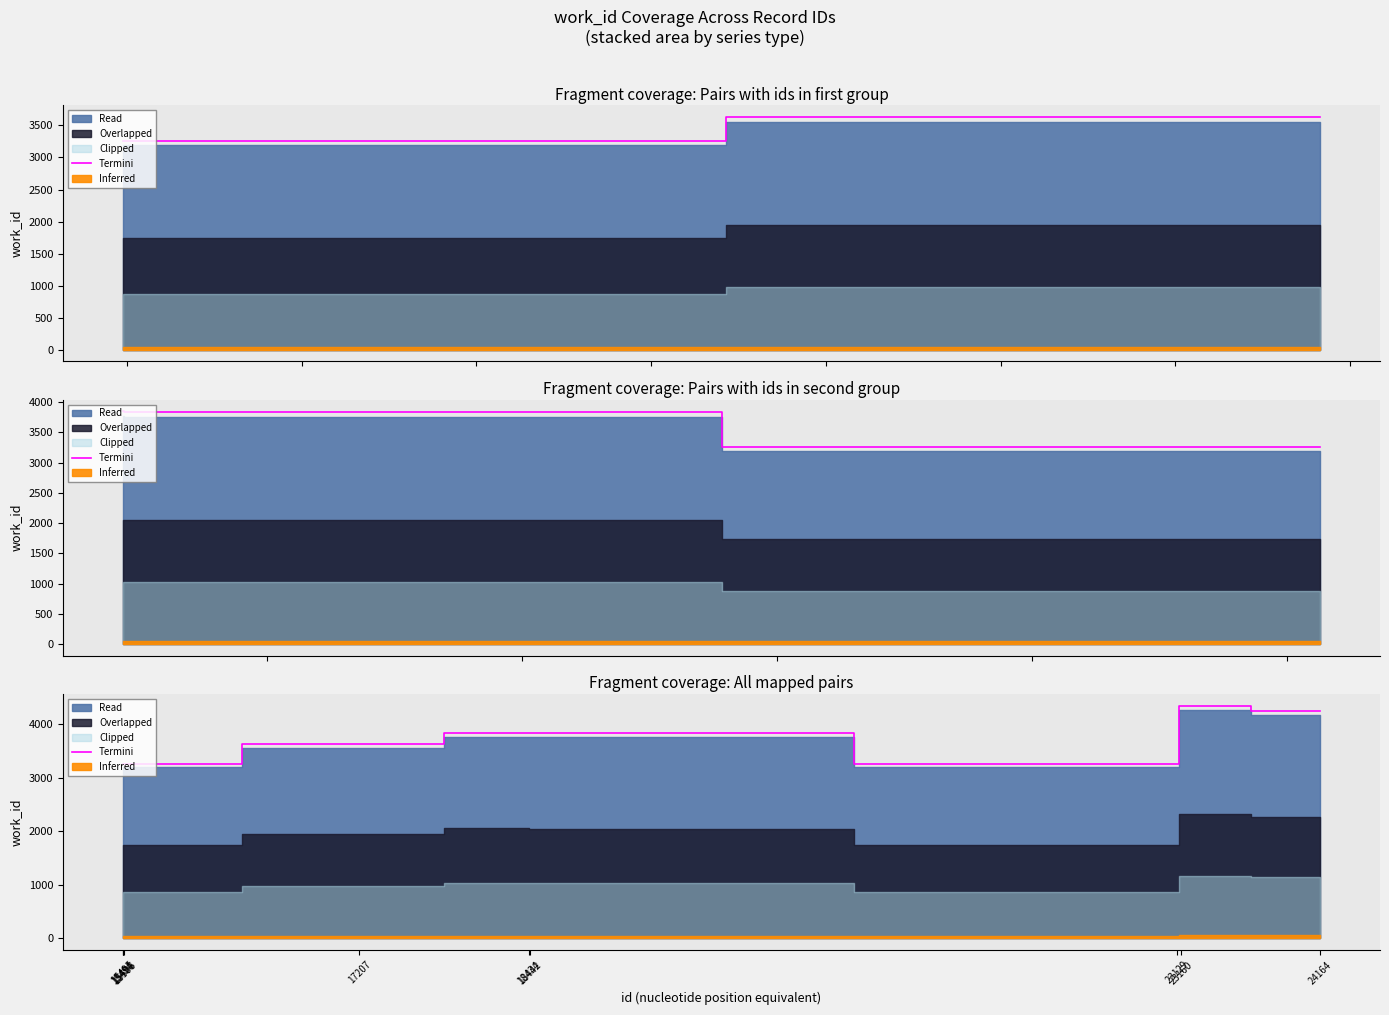

Reading right to left, what are all the values shown in this chart?

24164=4256.3	23160=4350.0	23129=3261.1	18442=3833.3	18434=3845.7	17207=3631.4	15506=3261.1	15498=3261.1	15495=3261.1	15494=3261.1